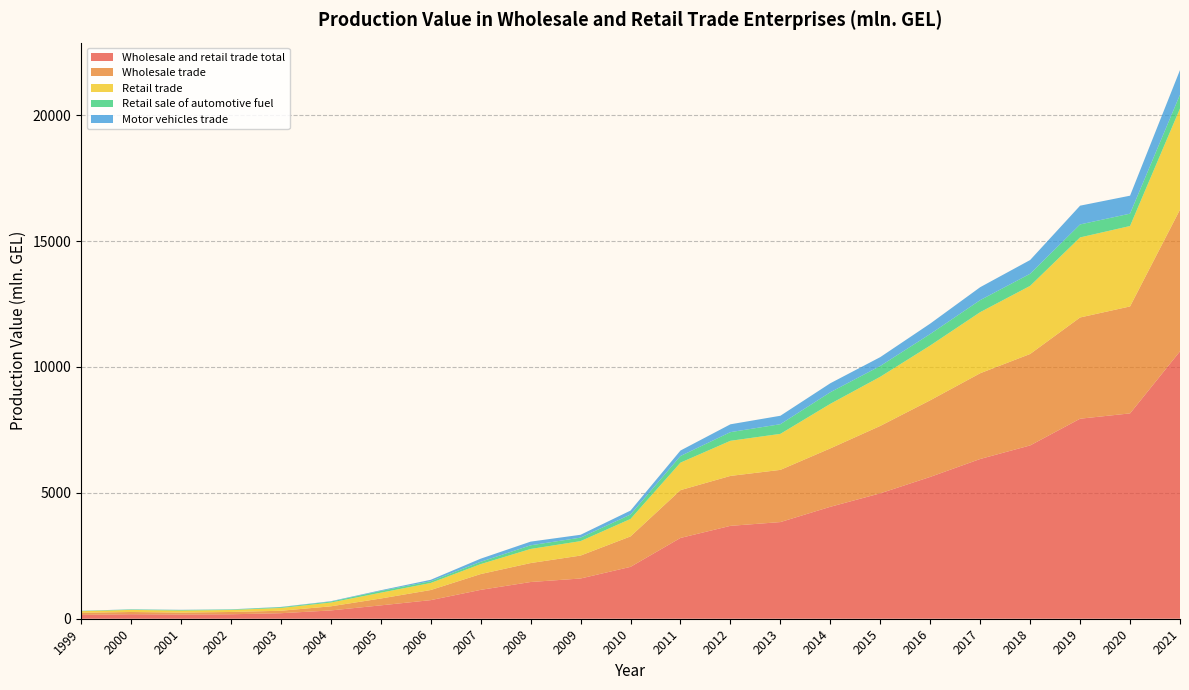

Reading left to right, extract all data points from this chart.

Wholesale and retail trade total: 1999=152.4	2000=178.7	2001=165.8	2002=176.9	2003=219.1	2004=329.4	2005=531.0	2006=738.7	2007=1146.4	2008=1458.4	2009=1598.0	2010=2060.1	2011=3209.1	2012=3689.4	2013=3839.1	2014=4446.4	2015=4981.5	2016=5633.2	2017=6345.4	2018=6884.0	2019=7945.3	2020=8156.5	2021=10621.8
Wholesale trade: 1999=83.4	2000=88.6	2001=78.1	2002=91.3	2003=97.8	2004=163.1	2005=271.8	2006=401.2	2007=627.2	2008=752.6	2009=910.6	2010=1209.7	2011=1898.6	2012=1983.2	2013=2073.3	2014=2319.6	2015=2677.4	2016=3043.6	2017=3405.2	2018=3631.8	2019=4020.8	2020=4248.3	2021=5628.6
Retail trade: 1999=65.4	2000=83.1	2001=80.7	2002=79.2	2003=111.1	2004=150.7	2005=231.8	2006=280.2	2007=395.5	2008=559.9	2009=574.0	2010=693.3	2011=1092.8	2012=1394.8	2013=1430.6	2014=1769.7	2015=1952.4	2016=2176.4	2017=2426.8	2018=2705.6	2019=3179.5	2020=3194.2	2021=4016.0
Retail sale of automotive fuel: 1999=10.1	2000=17.5	2001=23.5	2002=19.3	2003=30.4	2004=37.4	2005=69.8	2006=69.1	2007=92.2	2008=145.7	2009=138.7	2010=175.4	2011=262.8	2012=344.2	2013=383.7	2014=460.6	2015=428.5	2016=457.0	2017=478.0	2018=480.4	2019=516.5	2020=490.8	2021=550.1
Motor vehicles trade: 1999=3.6	2000=6.9	2001=7.0	2002=6.4	2003=10.2	2004=15.6	2005=27.4	2006=57.3	2007=123.7	2008=146.0	2009=113.4	2010=157.1	2011=217.7	2012=311.4	2013=335.3	2014=357.2	2015=351.8	2016=413.2	2017=513.4	2018=546.6	2019=745.0	2020=714.1	2021=977.3